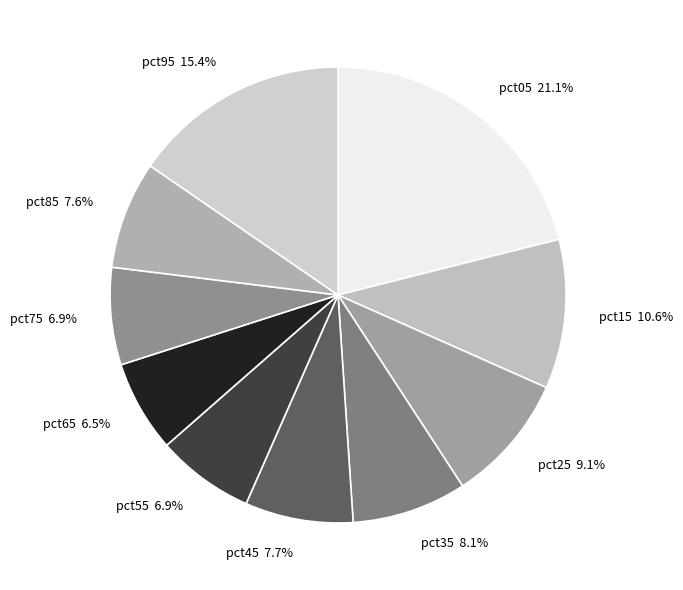

Which has a higher value, pct65 or pct05?

pct05